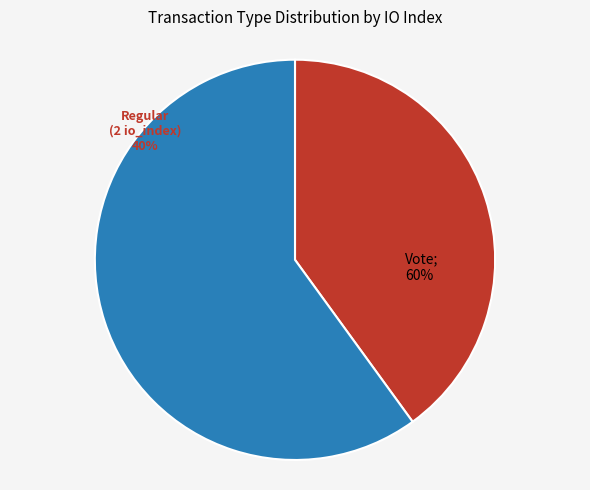

What is the largest slice in the pie chart?

Vote